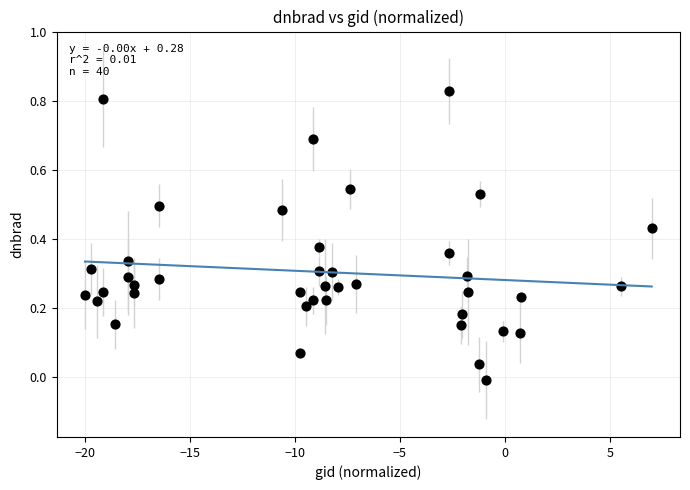

What is the range of X values (max minus min)?

27.0